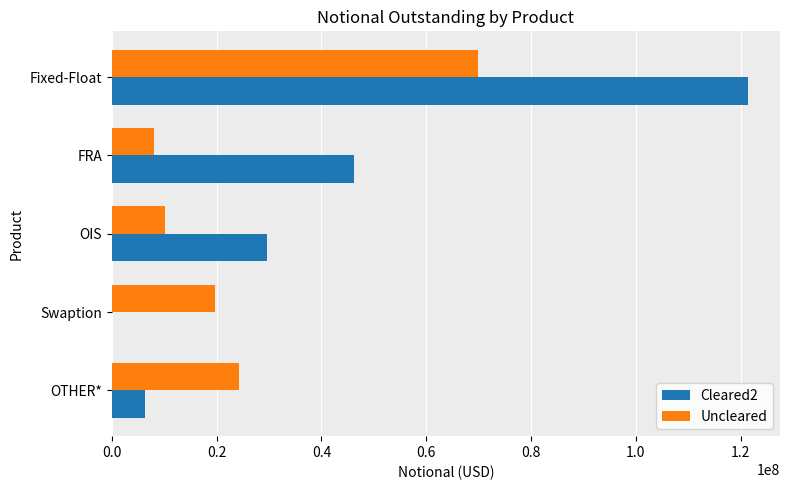

What is the greatest value displayed?

121425979